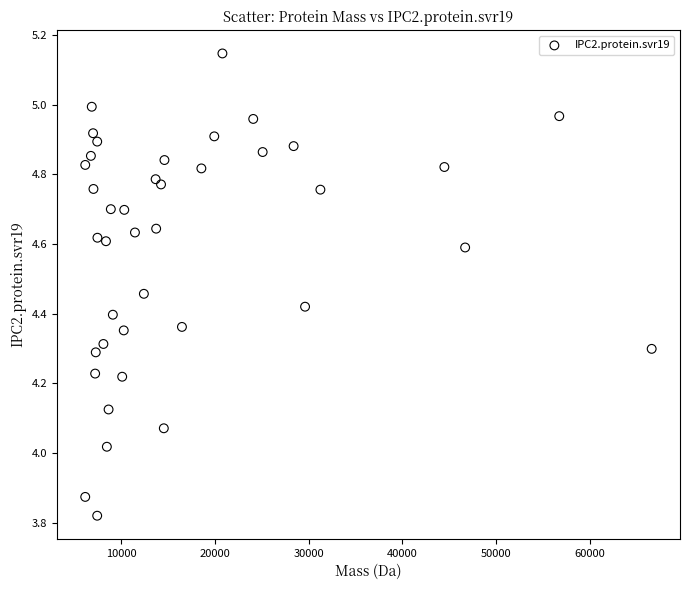

What is the range of X values (max minus min)?

60375.0